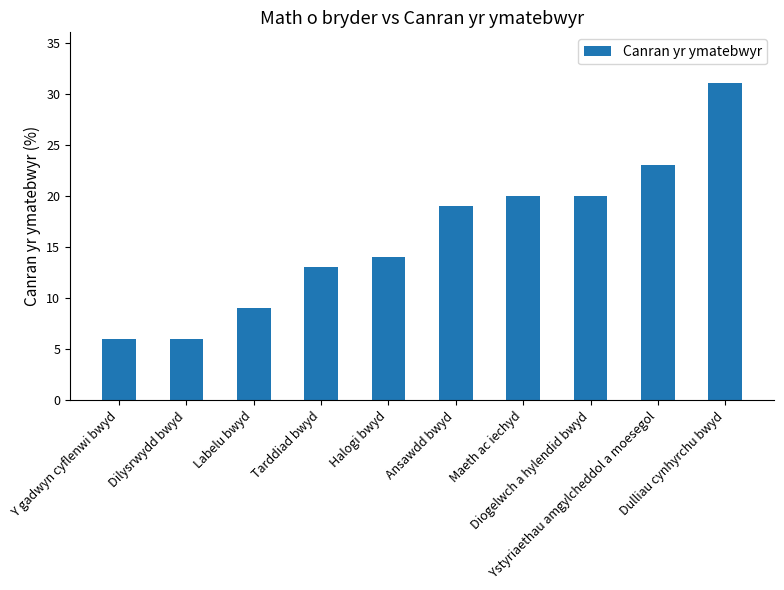

What is the ratio of the value at Tarddiad bwyd to the value at Y gadwyn cyflenwi bwyd?

2.2